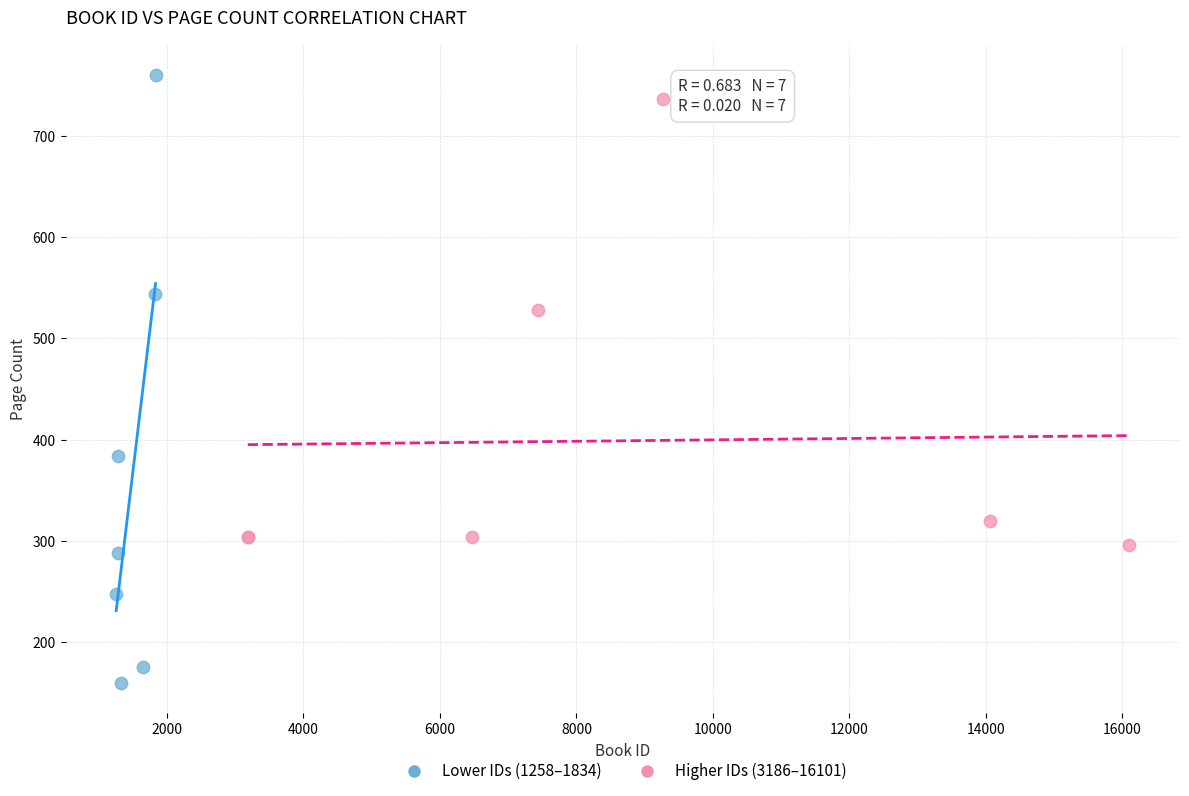

Which series has the widest spread of Y values?

Lower IDs (1258–1834)